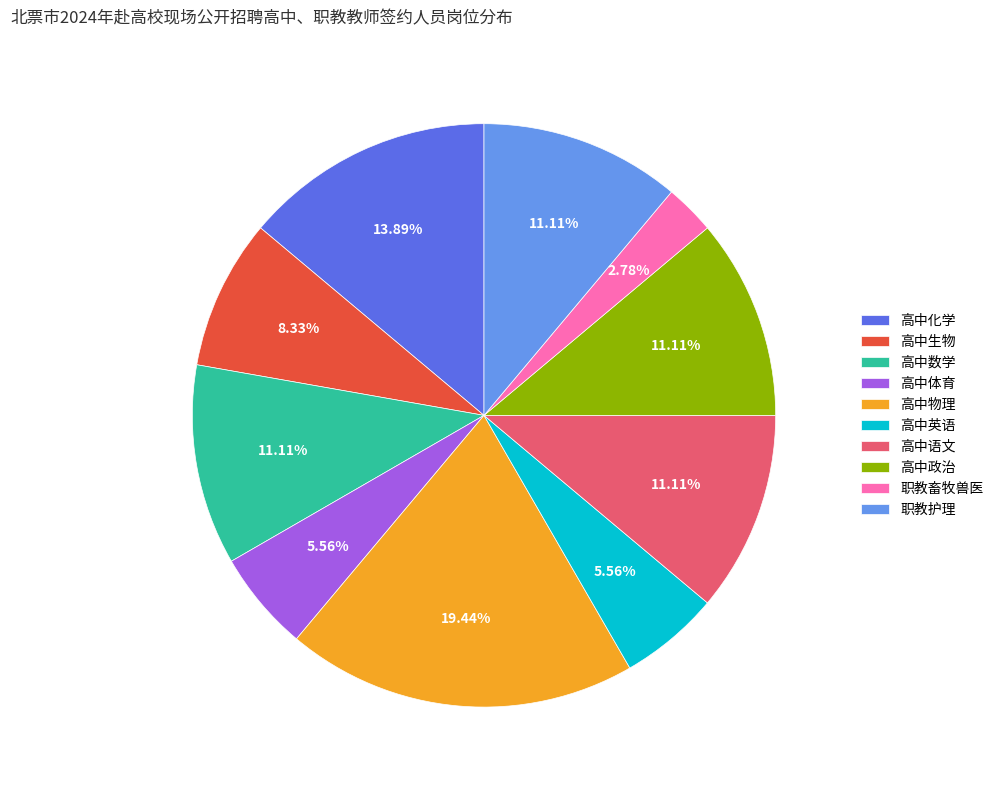

How much of the chart is everything except 高中生物?

91.7%